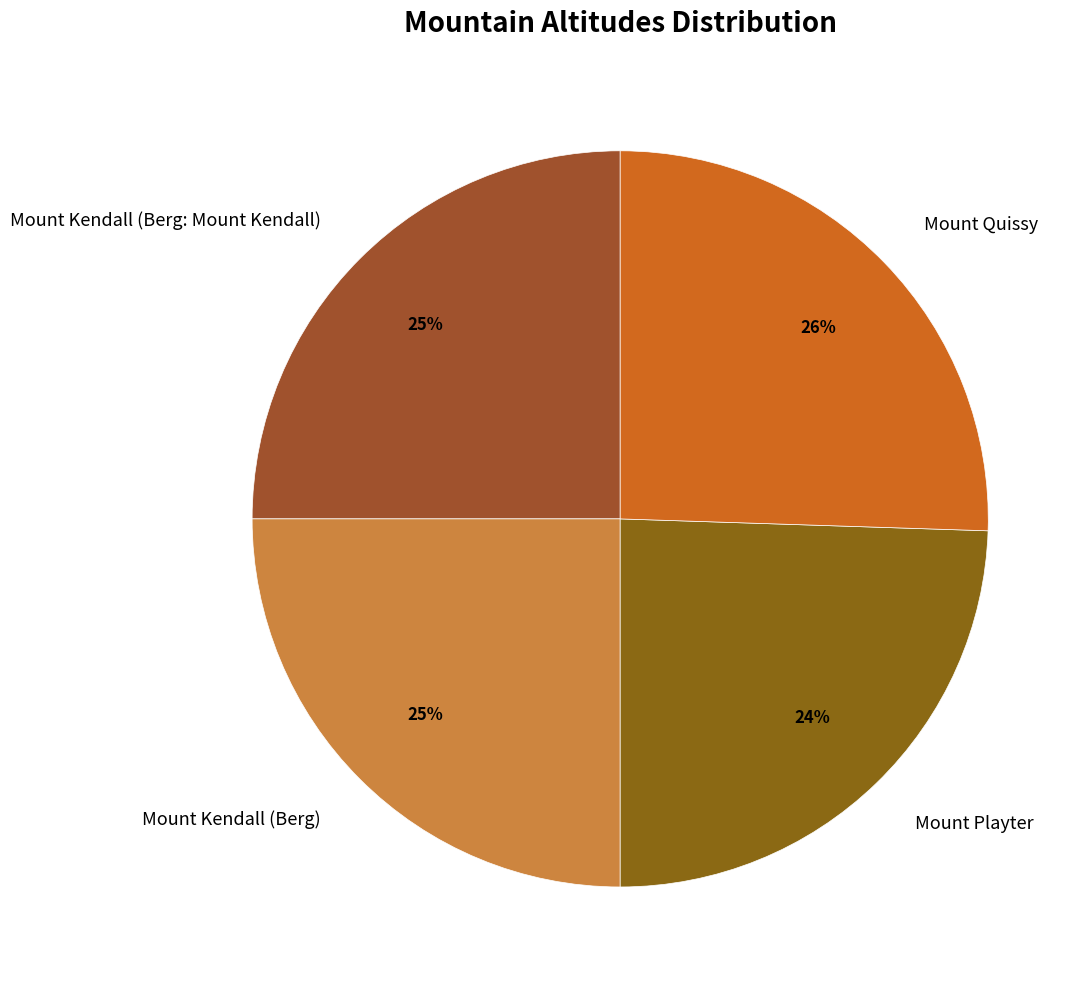

What percentage is the Mount Kendall (Berg) slice, to the nearest percent?

25%